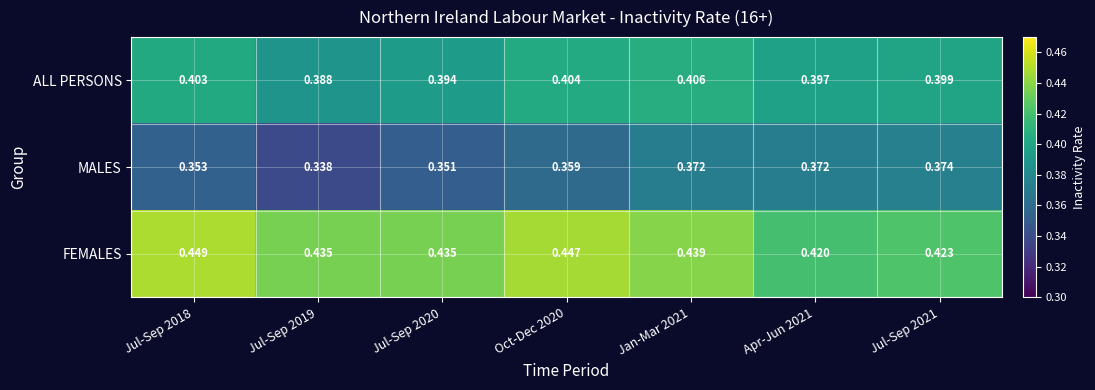

At how many categories does at least one series exceed 0?

7